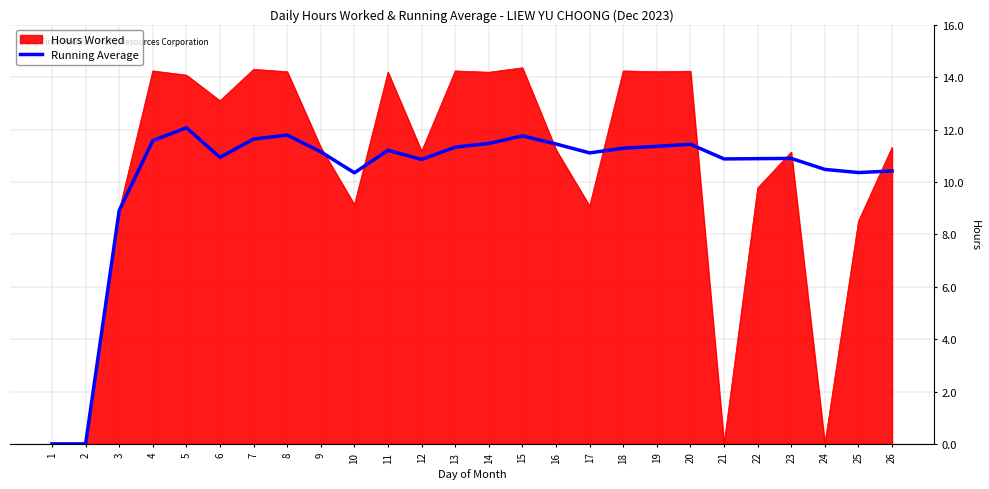

How many lines are shown in the chart?

2